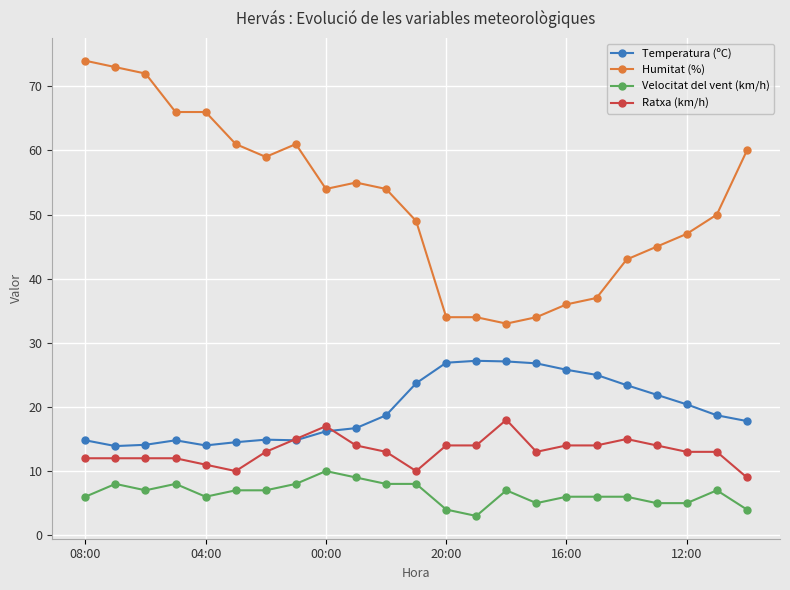

List the series in order of their peak value, lowest first.

Velocitat del vent (km/h), Ratxa (km/h), Temperatura (ºC), Humitat (%)